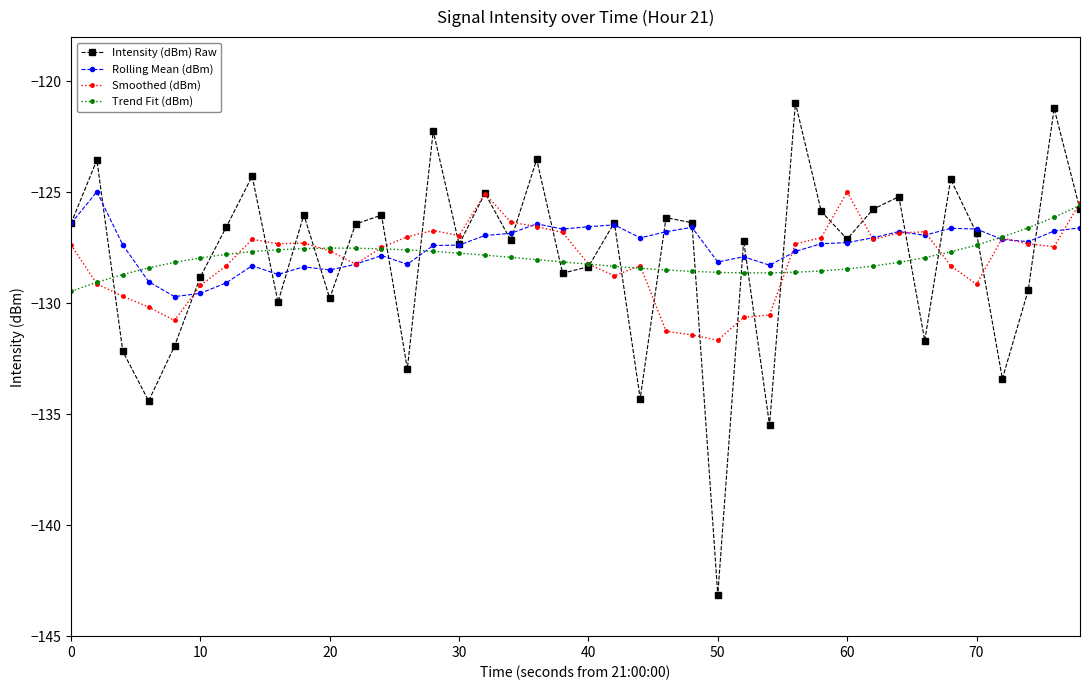

Which series has the largest total across all categories?

Rolling Mean (dBm)